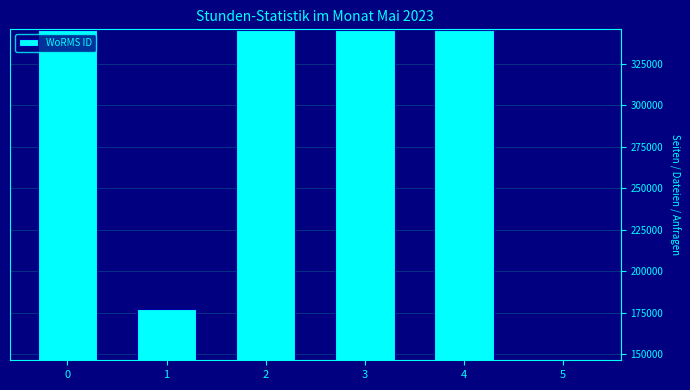

Reading left to right, list all the values displayed in this chart.

0=345514	1=177498	2=345514	3=345514	4=345514	5=146544